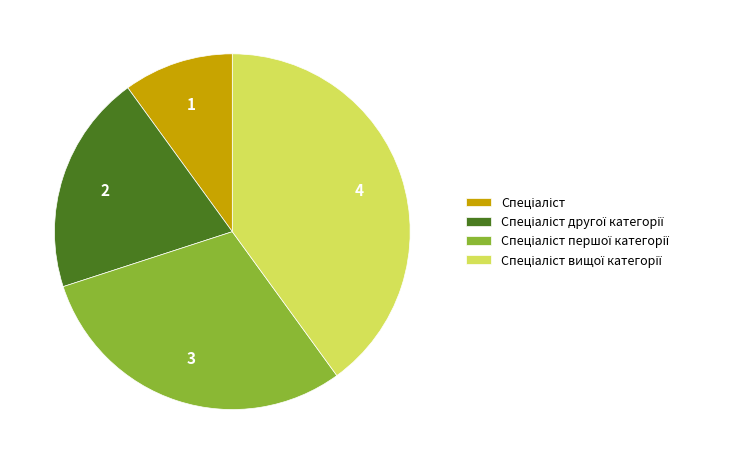

Is there any slice that represents more than half of the pie?

No